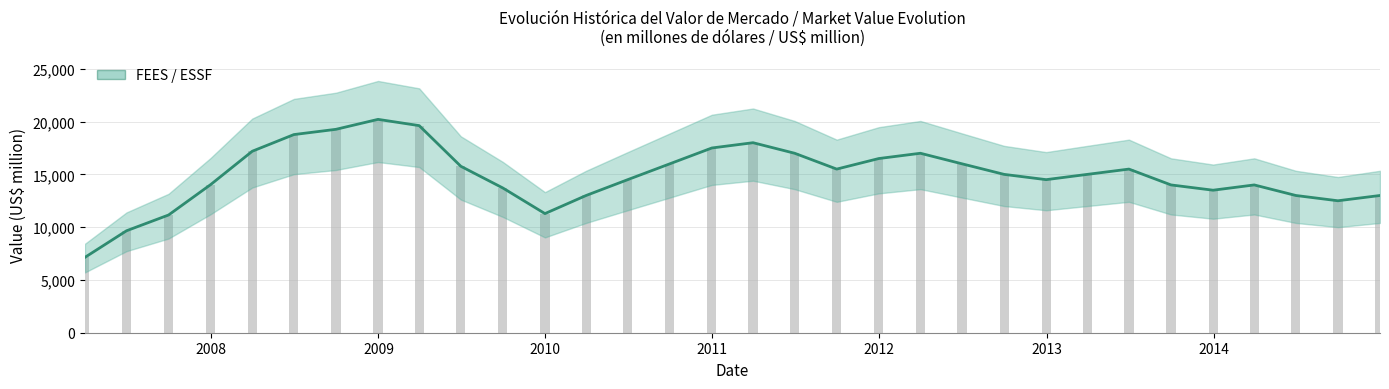

List the labels in order of value, smallest first.

2007-03-31, 2007-06-30, 2007-09-30, 2009-12-31, 2014-09-30, 2010-03-31, 2014-06-30, 2014-12-31, 2013-12-31, 2009-09-30, 2013-09-30, 2014-03-31, 2007-12-31, 2010-06-30, 2012-12-31, 2012-09-30, 2013-03-31, 2011-09-30, 2013-06-30, 2009-06-30, 2010-09-30, 2012-06-30, 2011-12-31, 2011-06-30, 2012-03-31, 2008-03-31, 2010-12-31, 2011-03-31, 2008-06-30, 2008-09-30, 2009-03-31, 2008-12-31